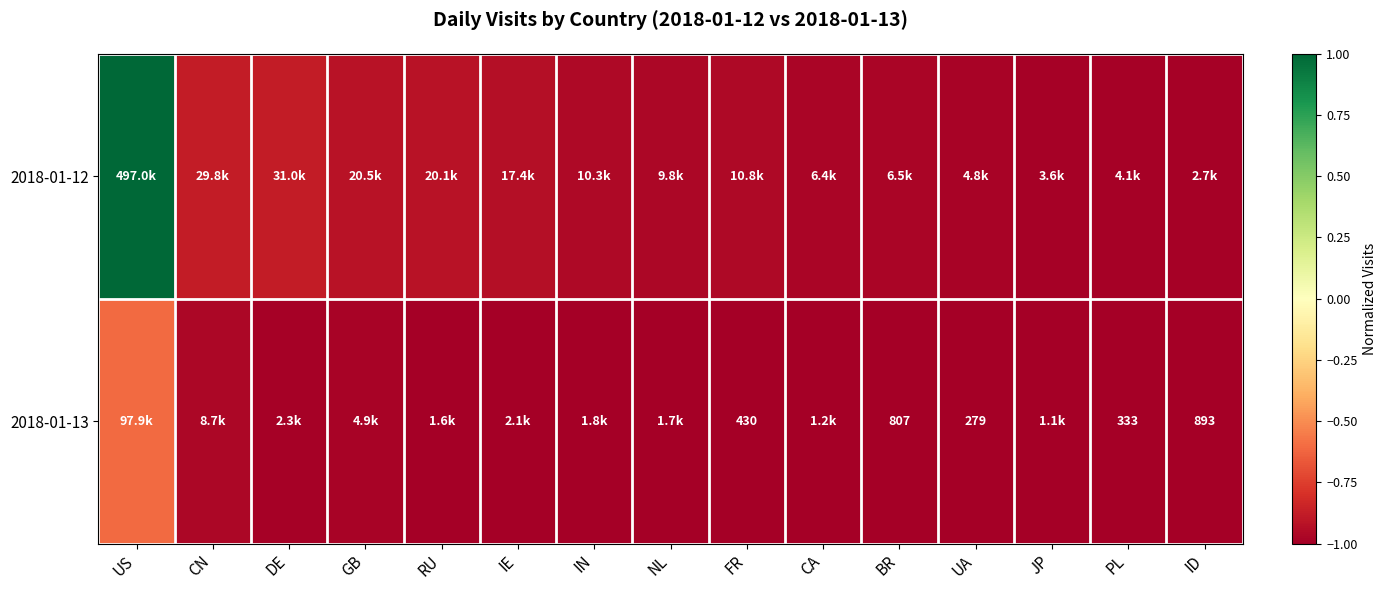

Where is 2018-01-12 nearest to the value 0?

DE